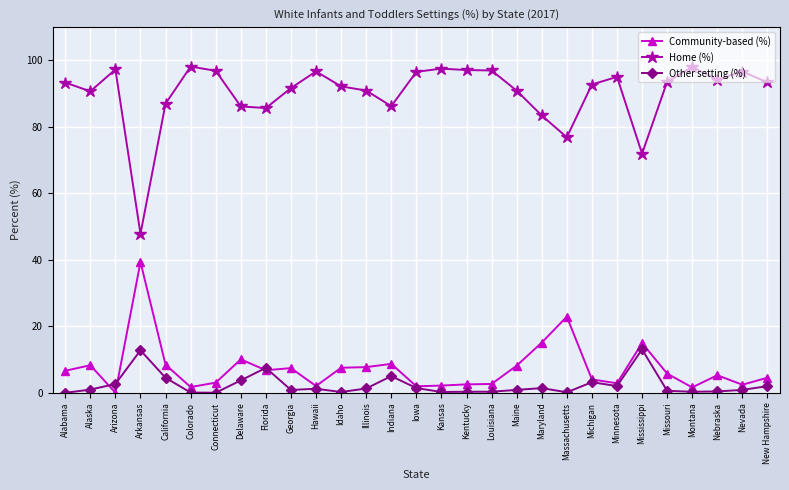

What is the greatest value displayed?

98.2